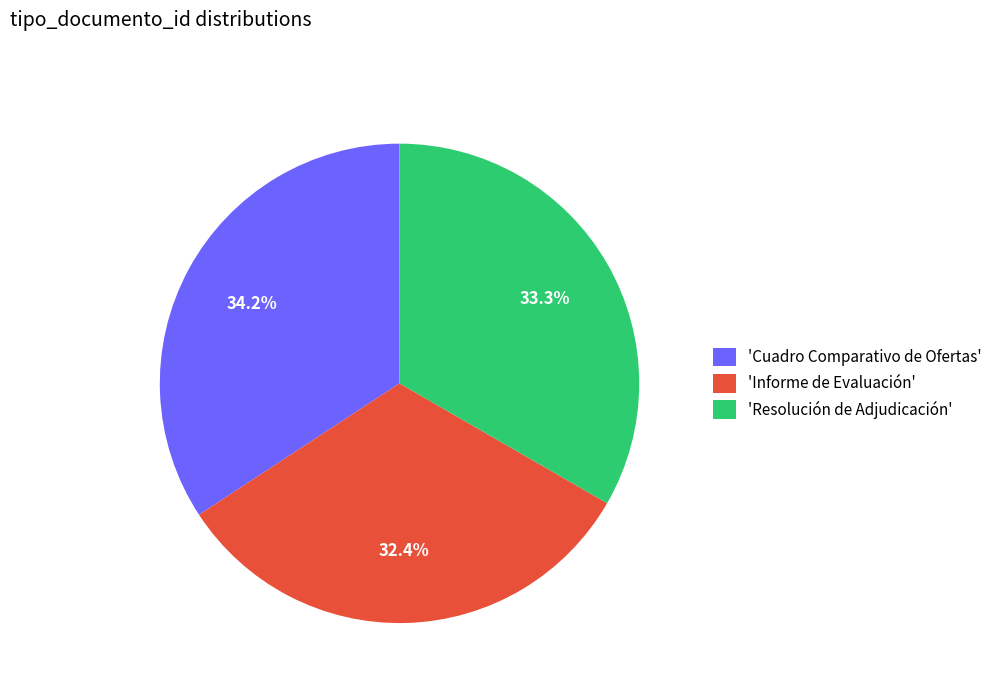

To the nearest percent, what is the average slice percentage?

33%